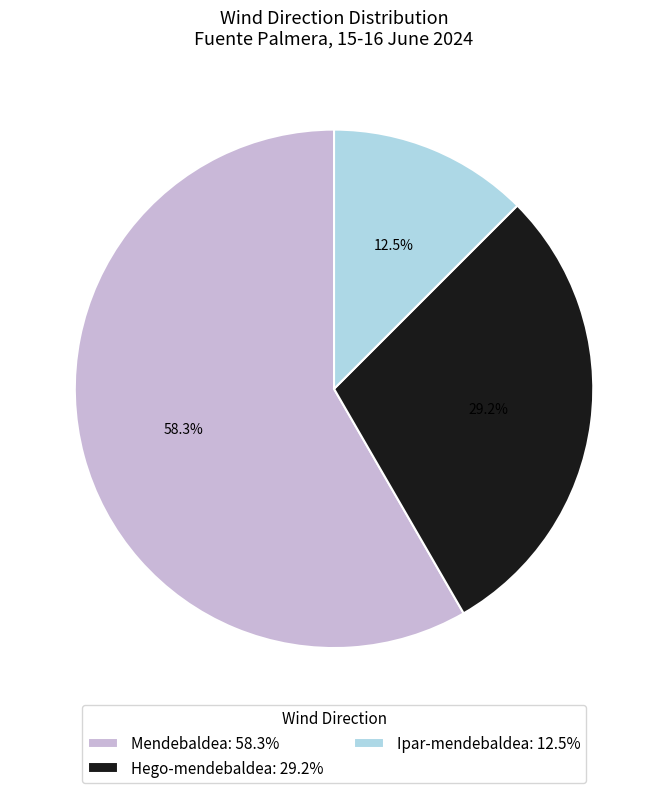

True or false: Mendebaldea accounts for 58% of the total.

True